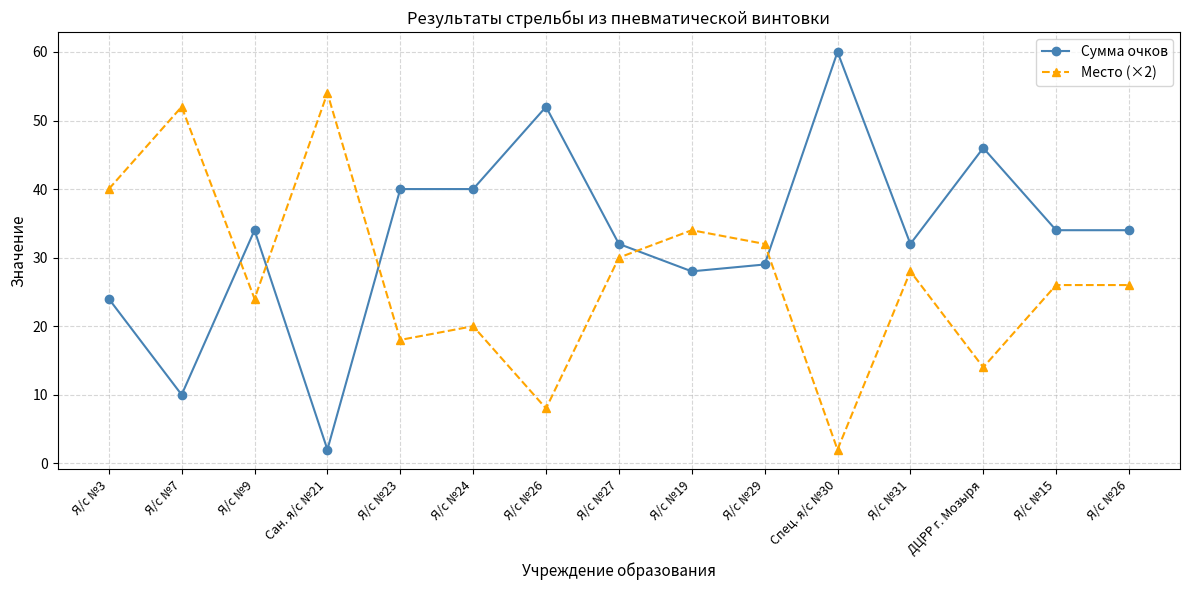

At Я/с №24, list the series in order from largest to smallest.

Сумма очков, Место (×2)